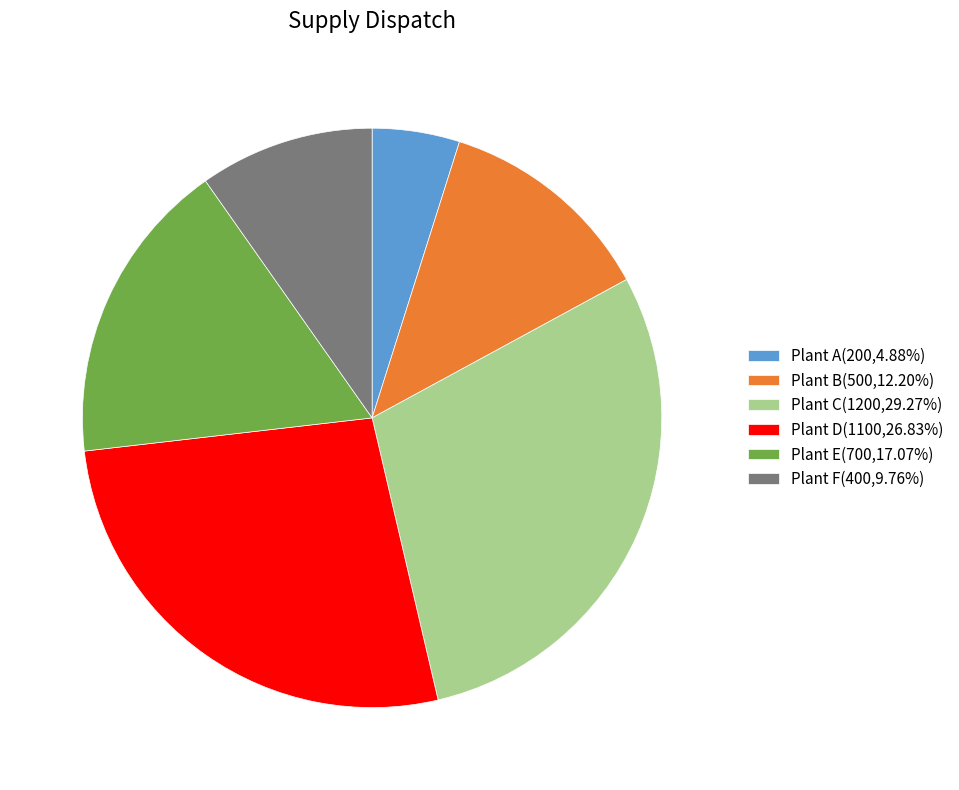

Does any single category account for the majority?

No